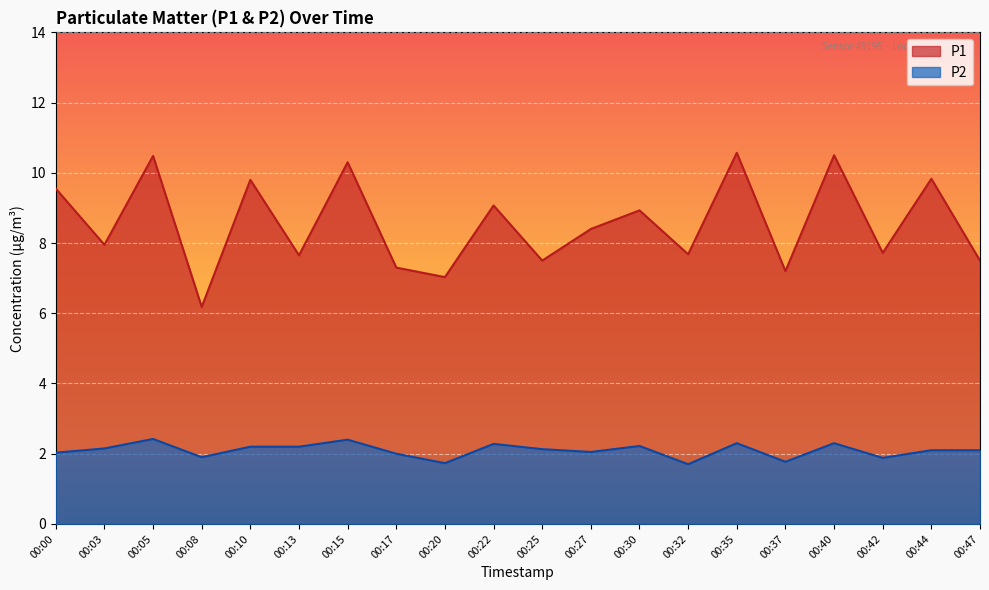

How many lines are shown in the chart?

2